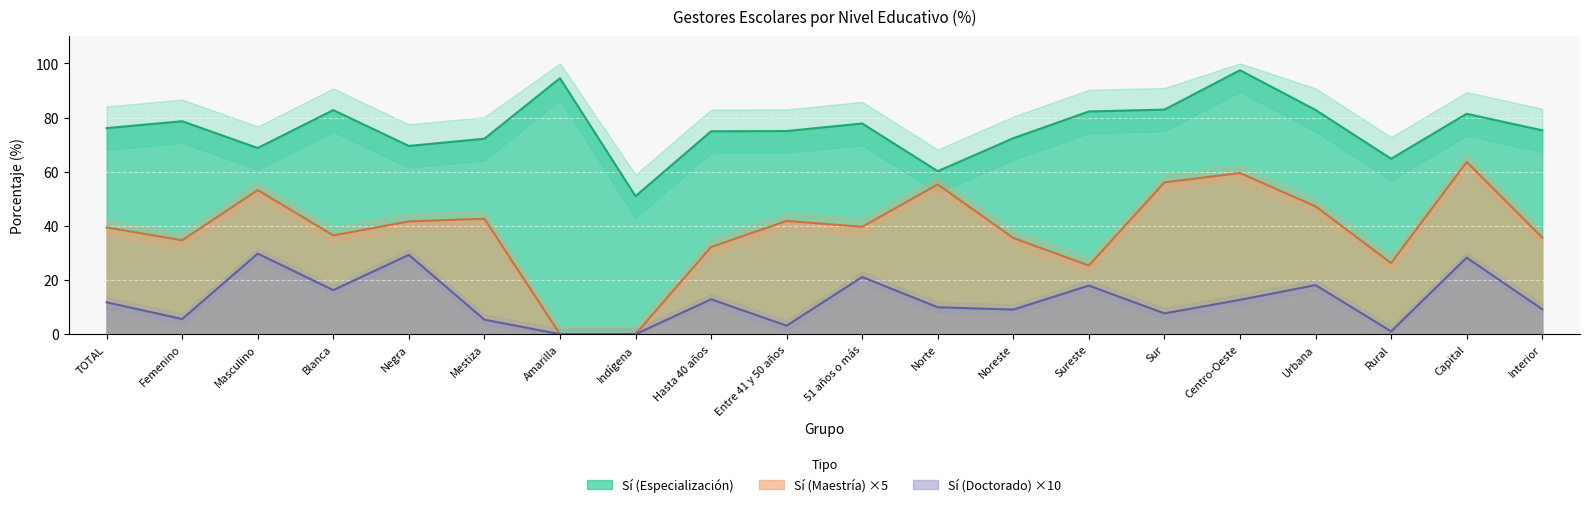

What is the value of the No (Especialización) point at the 5th from the left?

69.5